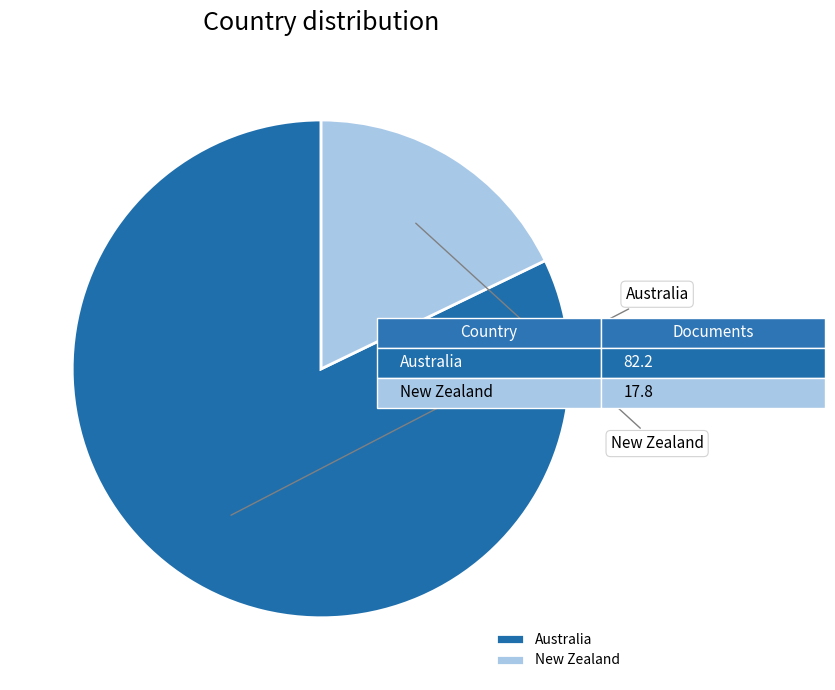

Which category accounts for the majority?

Australia